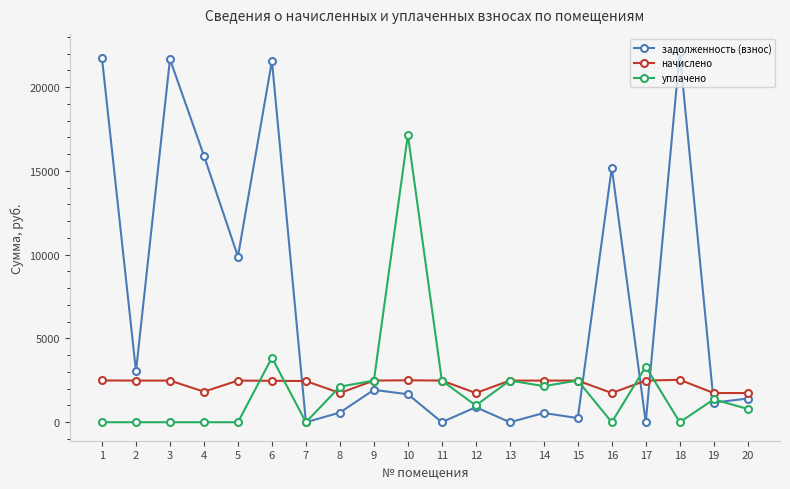

What is the difference between the highest and lowest values at 12?

844.4